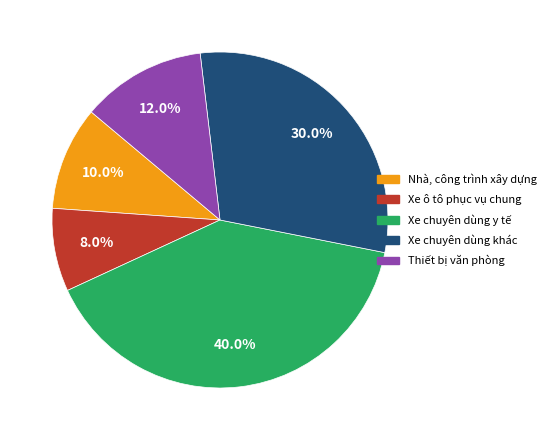

Which has a higher value, Nhà, công trình xây dựng or Xe chuyên dùng y tế?

Xe chuyên dùng y tế